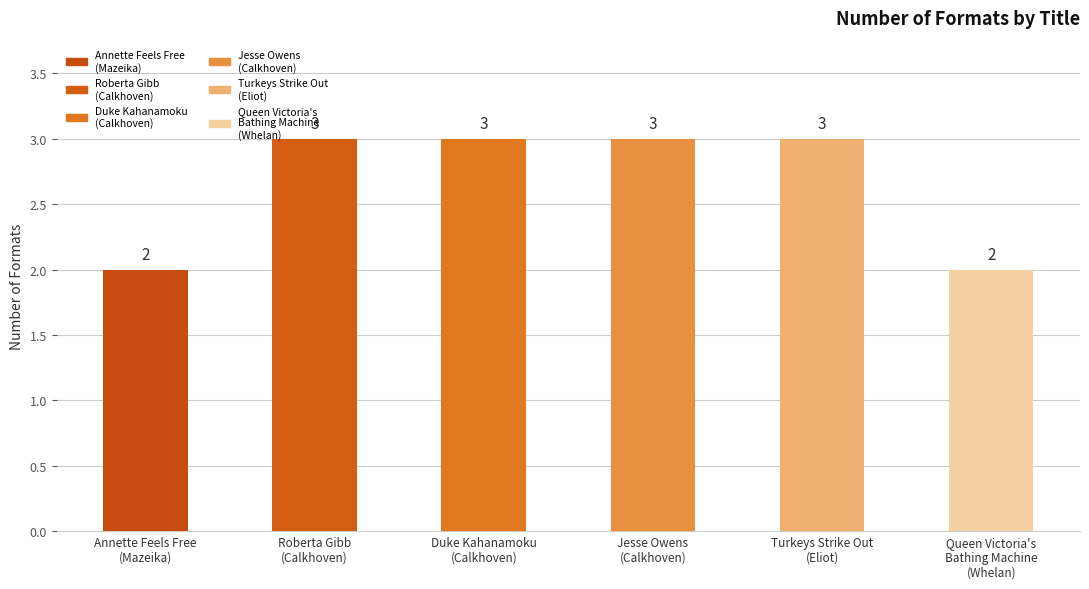

What is the minimum value shown in the chart?

2